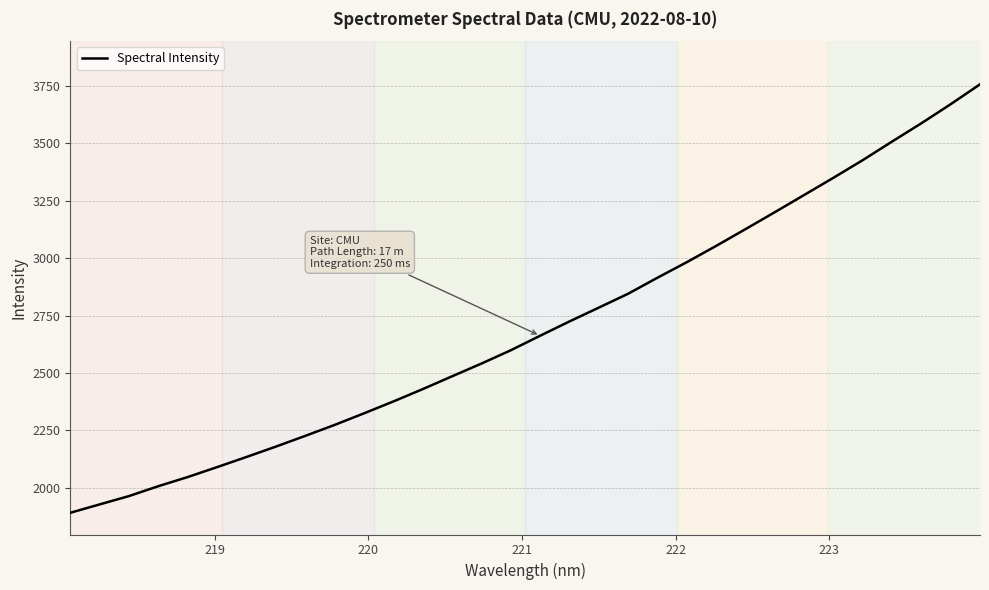

What is the smallest value displayed?

1891.5